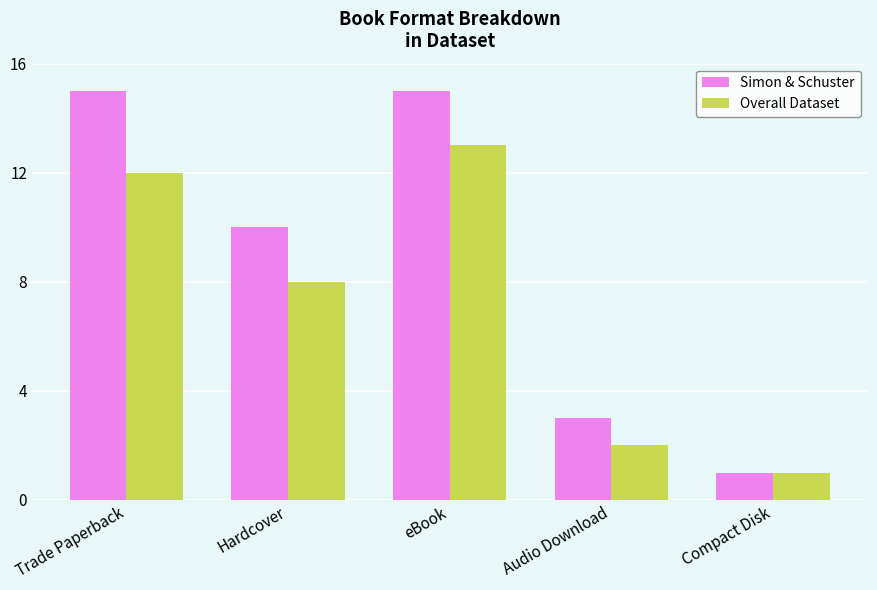

Reading left to right, list all the values displayed in this chart.

Simon & Schuster: 15	10	15	3	1
Overall Dataset: 12	8	13	2	1